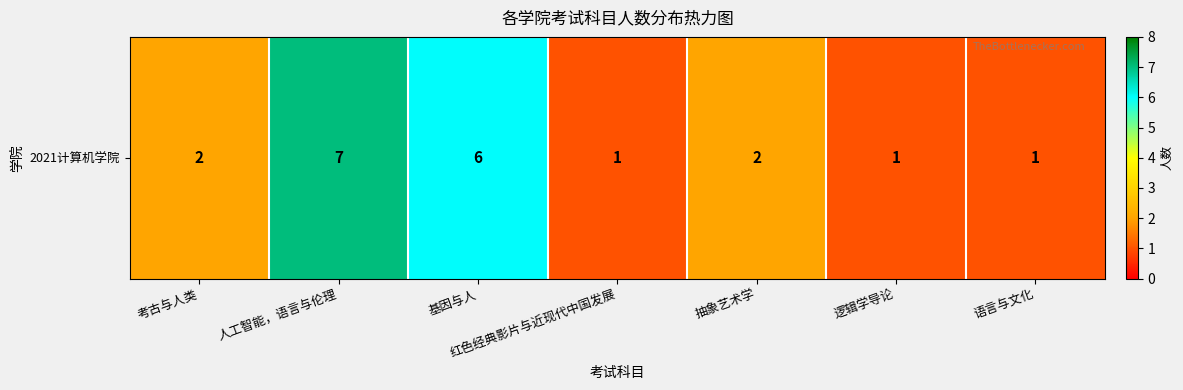

At which label is the value closest to 4?

考古与人类